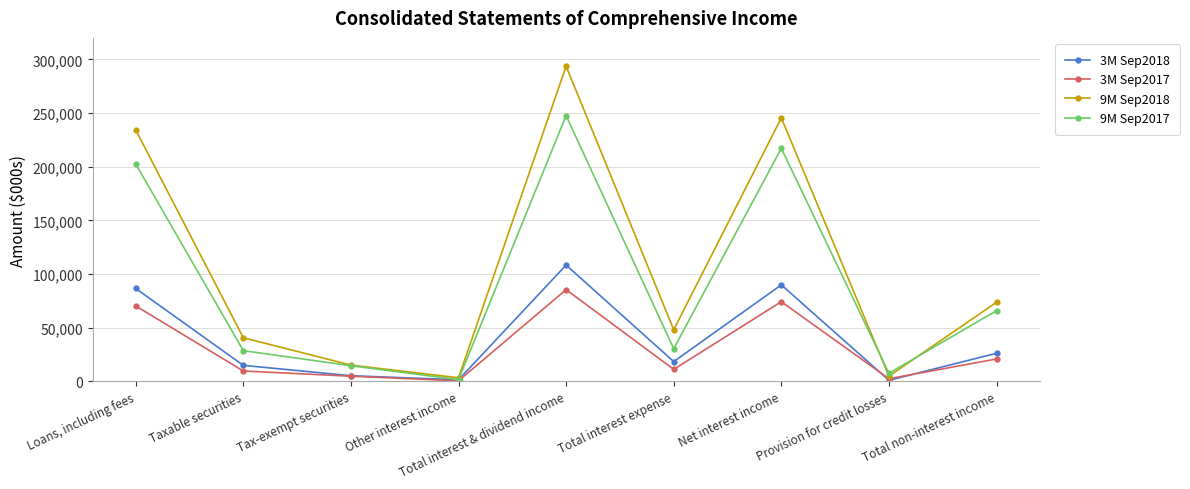

Which category has the highest value across all series?

Total interest & dividend income